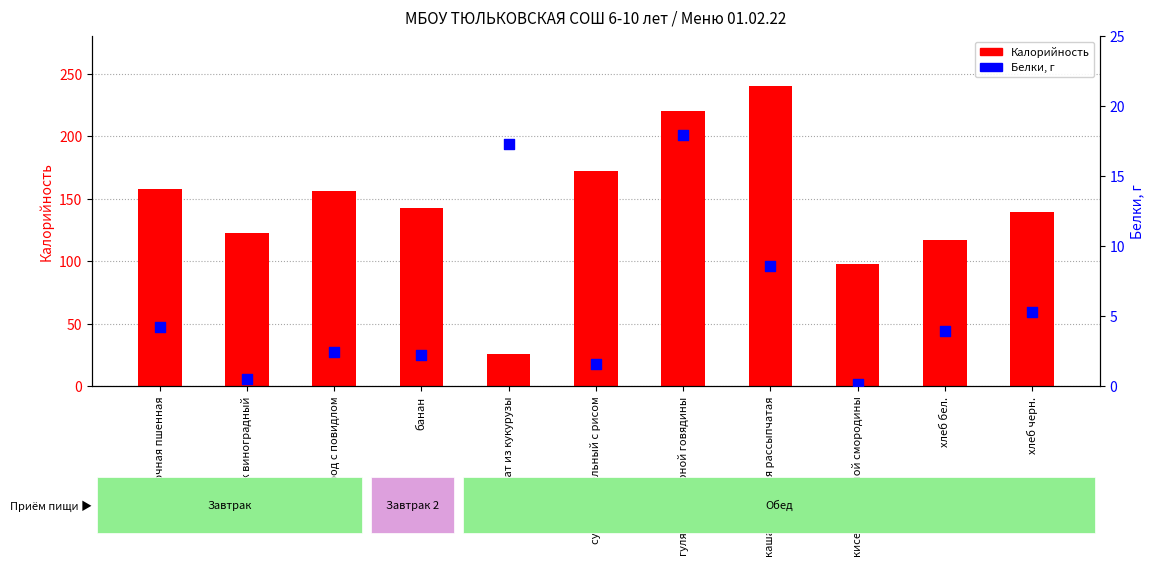

At which category is the sum across all series the highest?

каша гречневая рассыпчатая